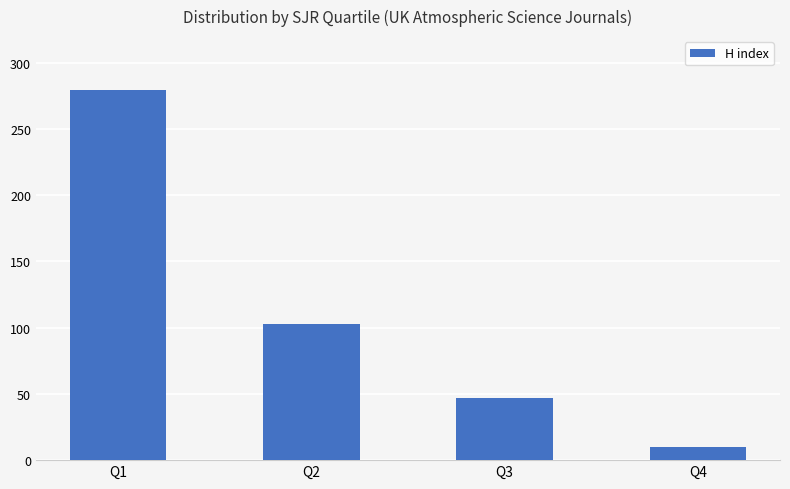

True or false: the data shows 10 at Q4.

True